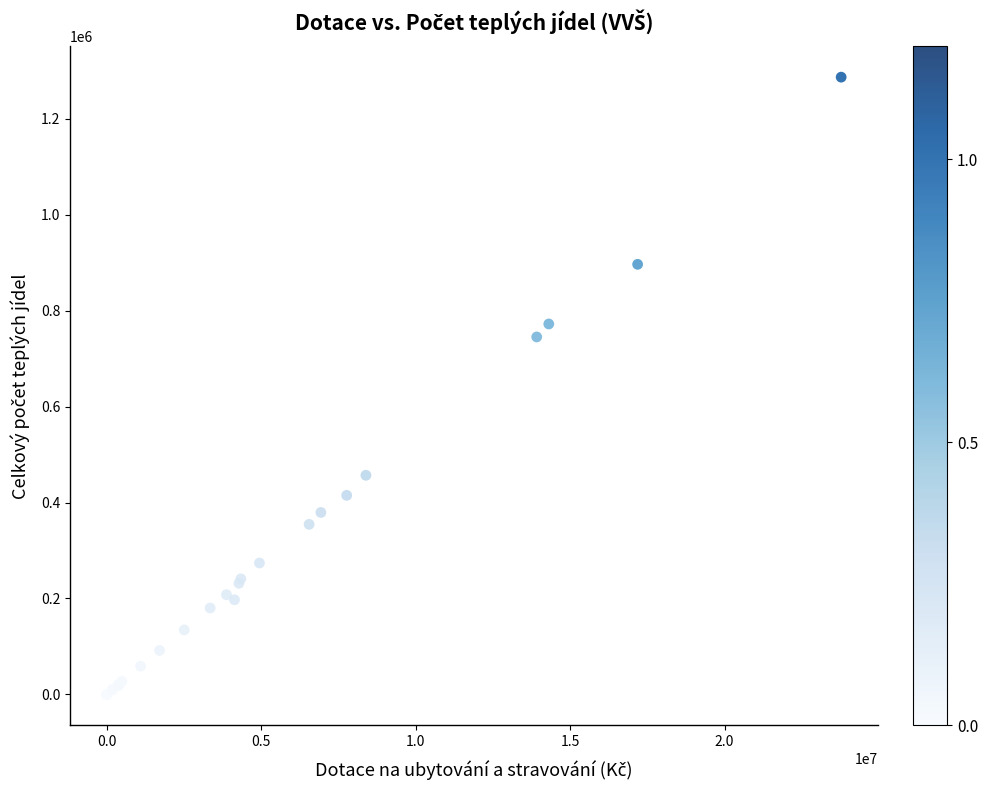

What Y value in the scatter plot is closest to 643461?

745283